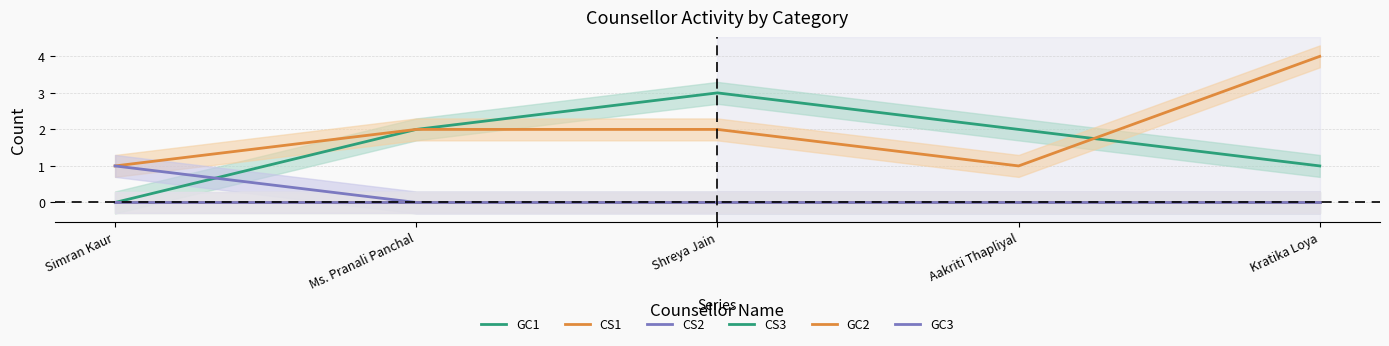

Reading right to left, what are all the values shown in this chart?

GC1: Kratika Loya=1	Aakriti Thapliyal=2	Shreya Jain=3	Ms. Pranali Panchal=2	Simran Kaur=0
CS1: Kratika Loya=4	Aakriti Thapliyal=1	Shreya Jain=2	Ms. Pranali Panchal=2	Simran Kaur=1
CS2: Kratika Loya=0	Aakriti Thapliyal=0	Shreya Jain=0	Ms. Pranali Panchal=0	Simran Kaur=1
CS3: Kratika Loya=0	Aakriti Thapliyal=0	Shreya Jain=0	Ms. Pranali Panchal=0	Simran Kaur=0
GC2: Kratika Loya=0	Aakriti Thapliyal=0	Shreya Jain=0	Ms. Pranali Panchal=0	Simran Kaur=0
GC3: Kratika Loya=0	Aakriti Thapliyal=0	Shreya Jain=0	Ms. Pranali Panchal=0	Simran Kaur=0